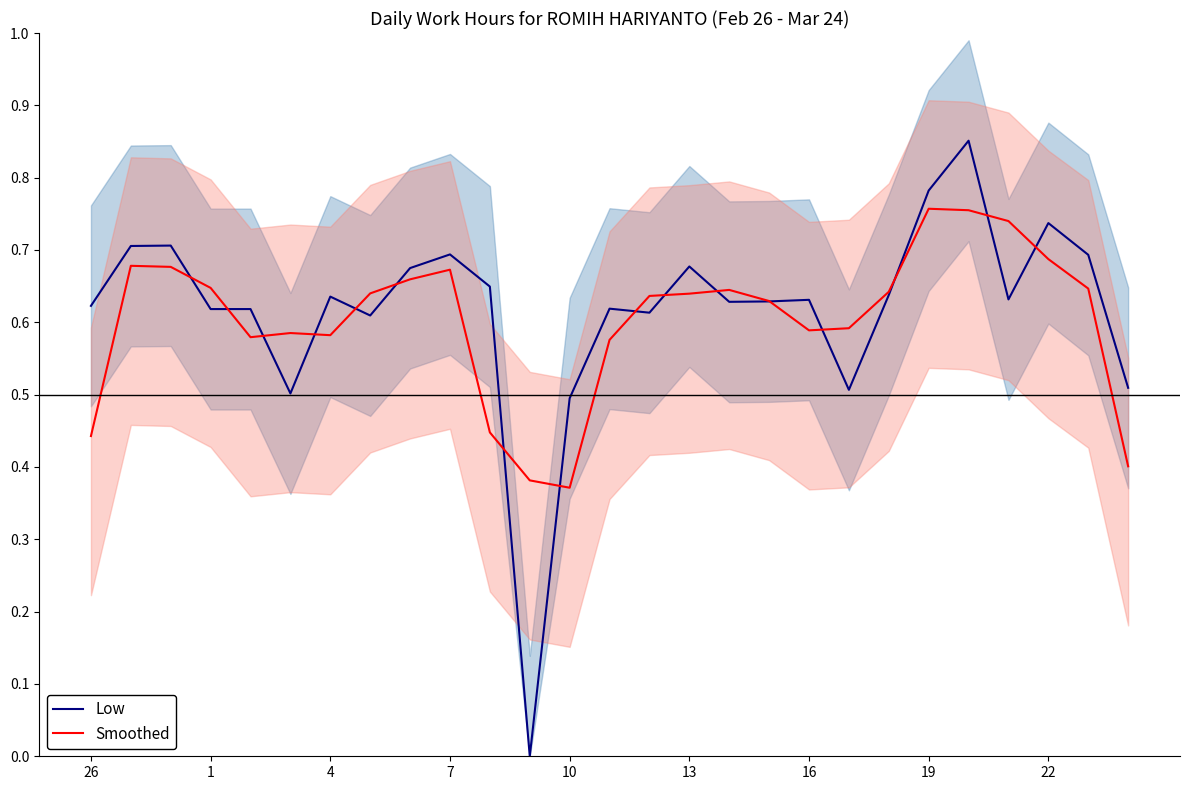

True or false: Smoothed has a value of 0.7 at 23.

True